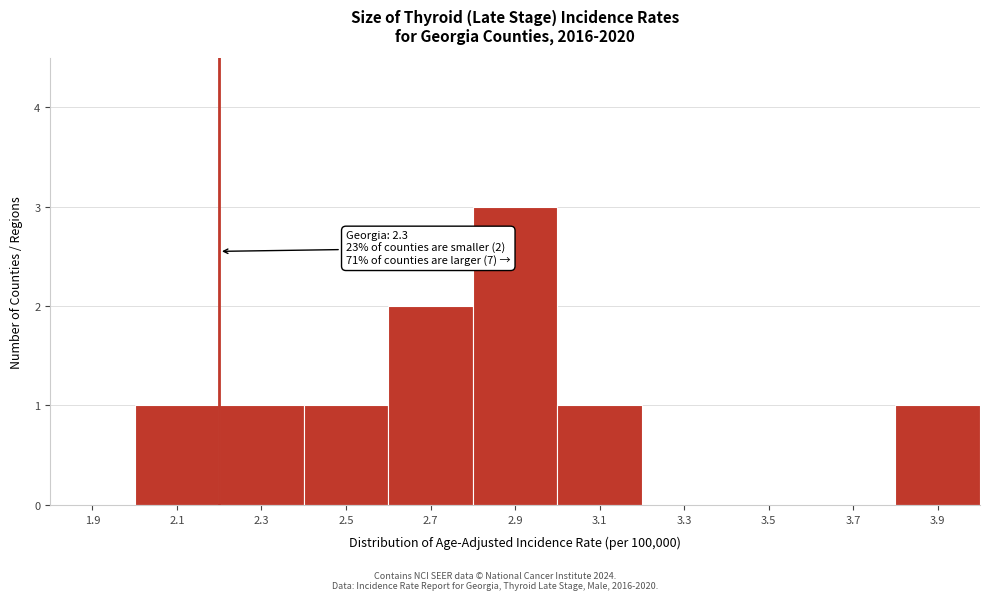

Reading left to right, what are all the values shown in this chart?

1.9=0	2.1=1	2.3=1	2.5=1	2.7=2	2.9=3	3.1=1	3.3=0	3.5=0	3.7=0	3.9=1